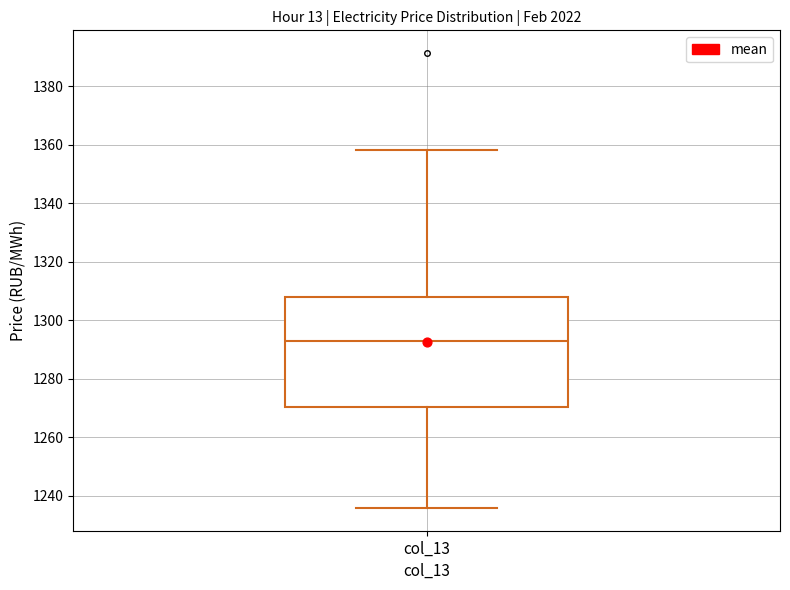

Read this box plot against the y-axis: the position of the median line, the range covered by the box, and the ends of both whiskers. The values are not printed on the chart, so give them approximately, as read against the axis.

median 1292, box 1270 to 1308, whiskers 1236 to 1358